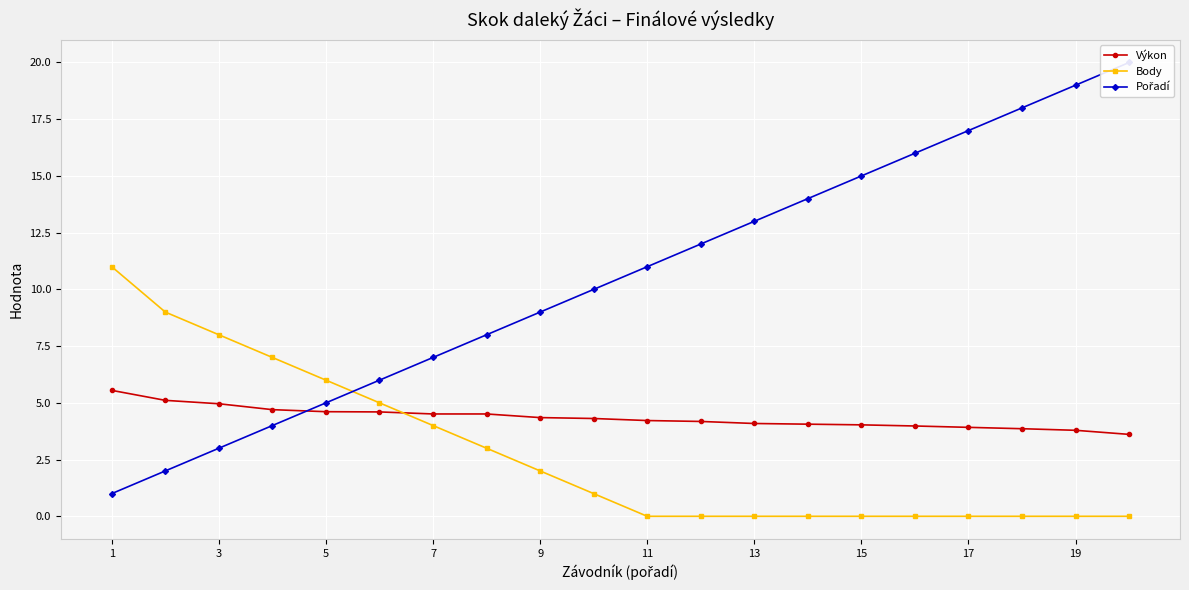

What is the approximate value of Výkon at 13?

4.1